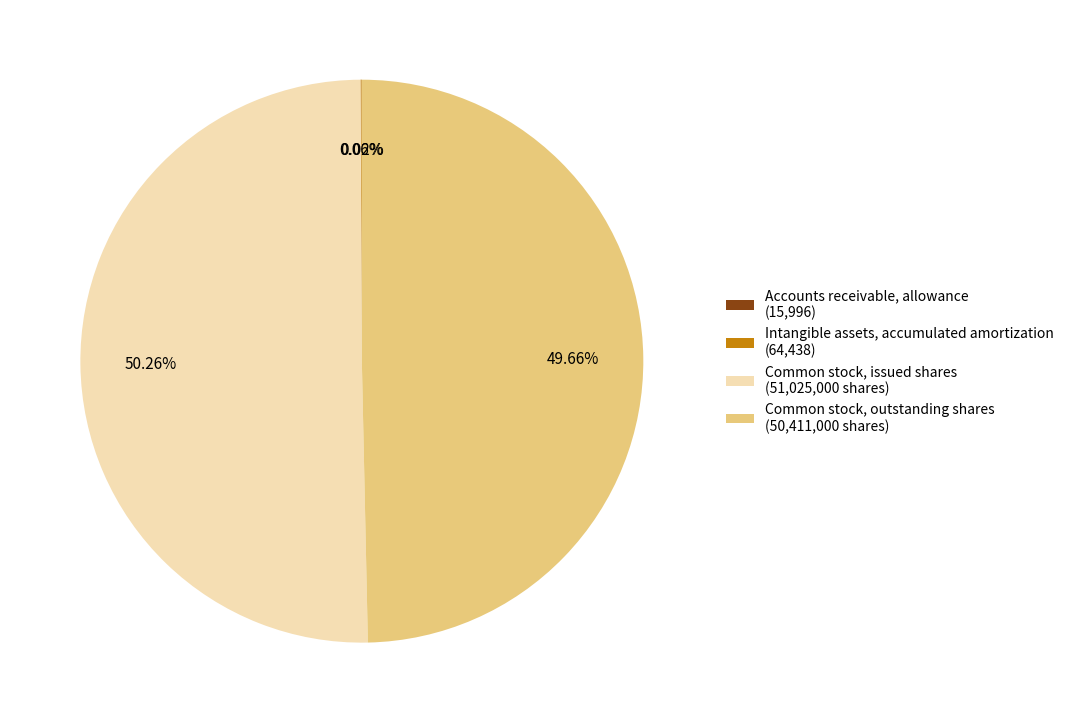

Is there a majority slice in this chart?

Yes